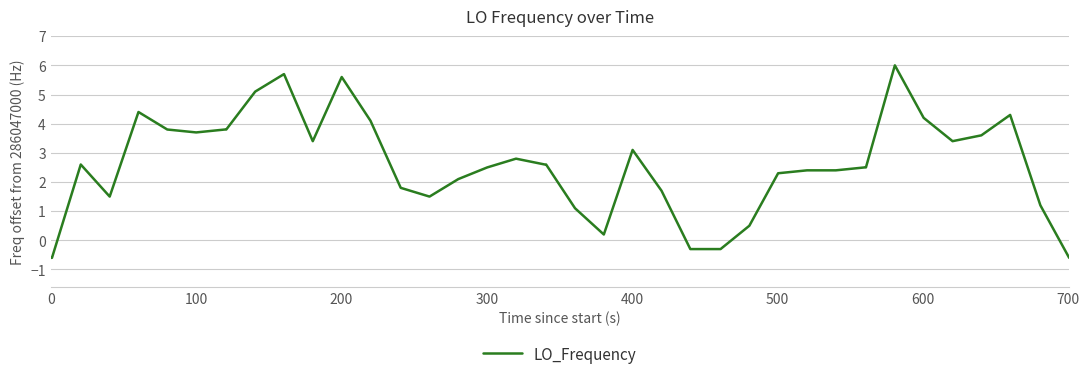

What is the difference between the second highest and second lowest values?

6.3